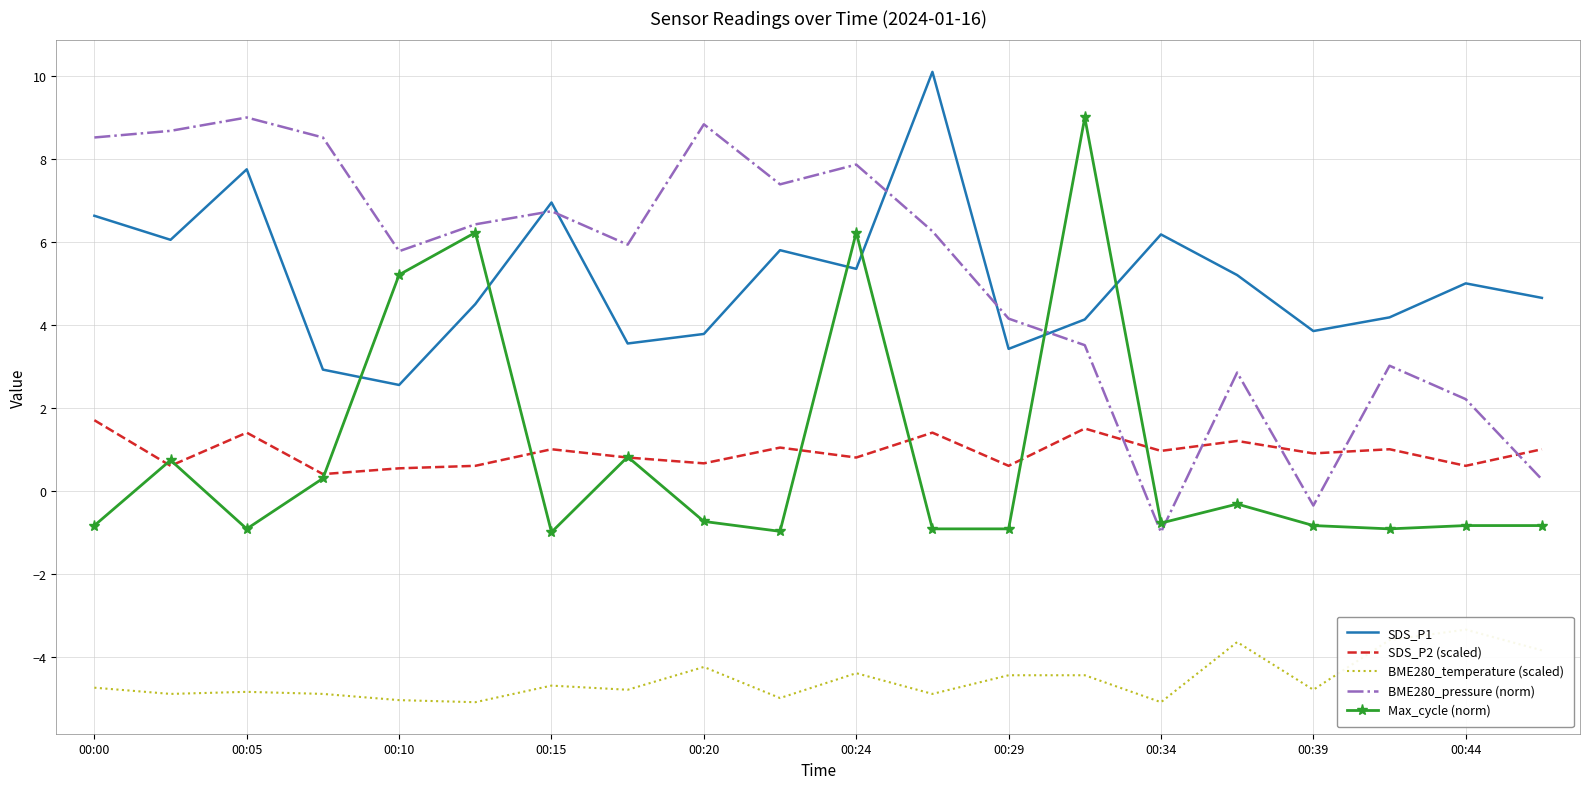

The value of SDS_P1 at 00:20 is 3.8. True or false?

True